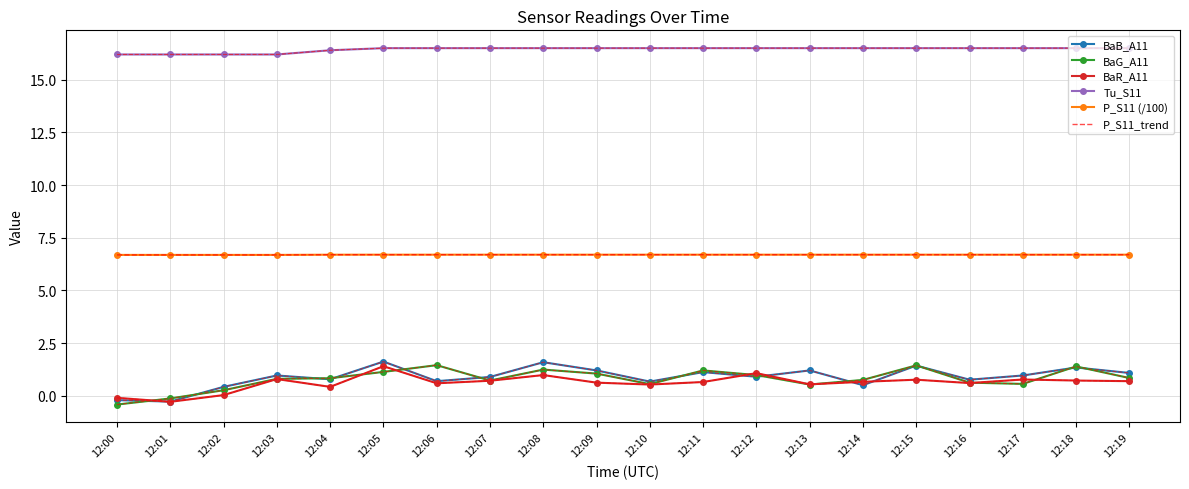

Which category has the lowest value in the BaG_A11 series?

12:00